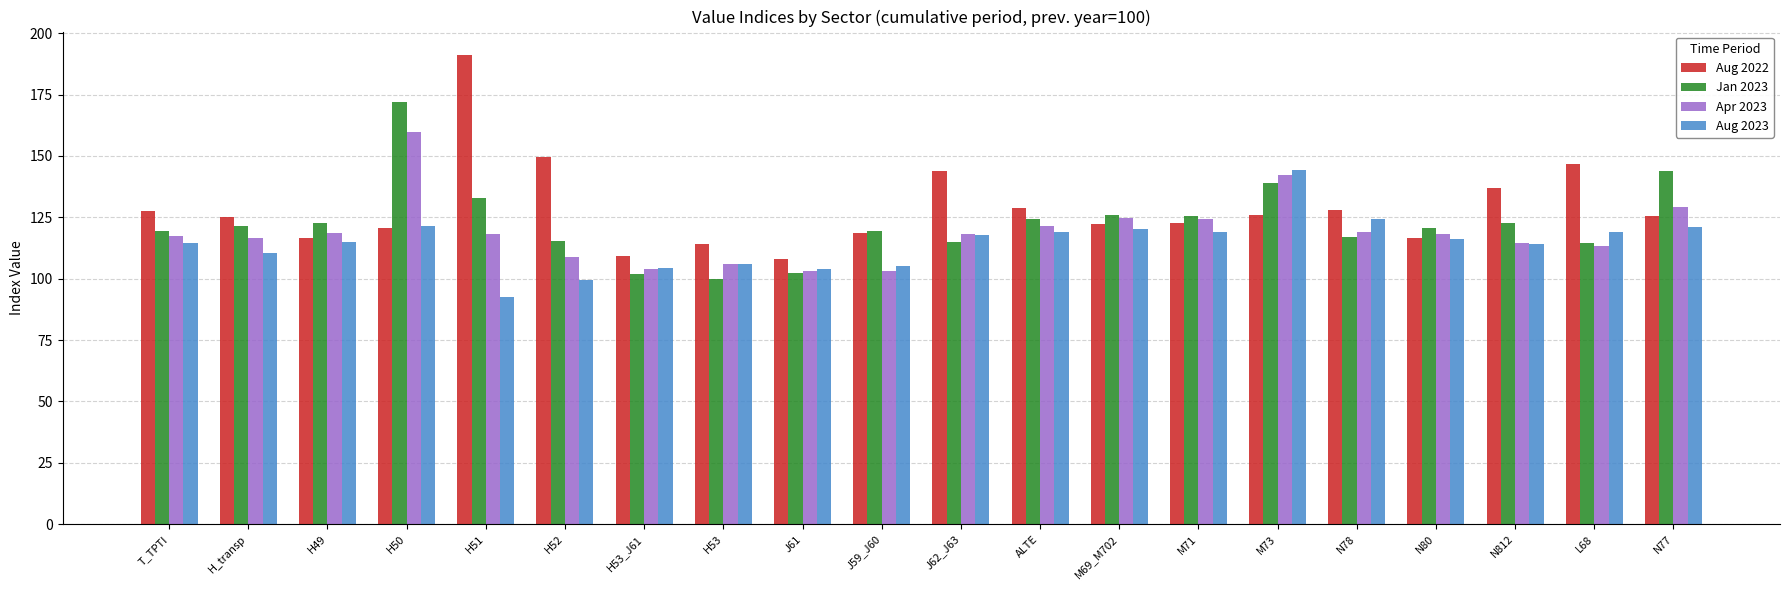

Is the value of Apr 2023 at J59_J60 greater than the value of Aug 2023 at J62_J63?

No